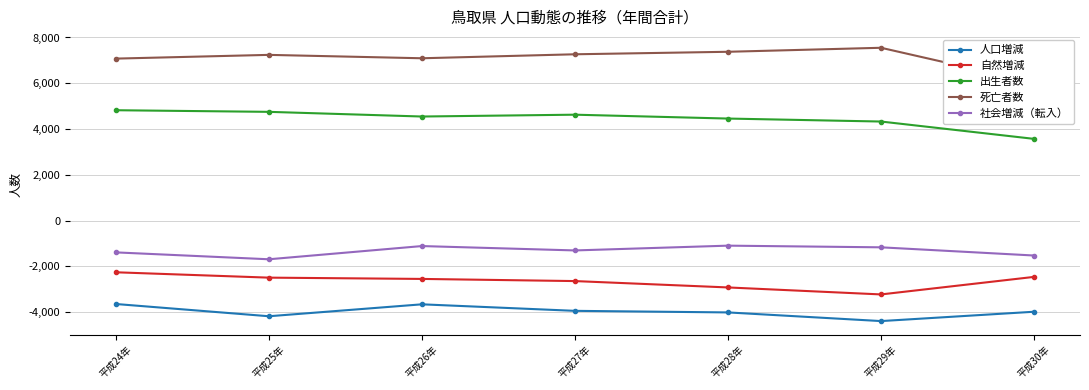

Which series has the largest range (max minus min)?

死亡者数